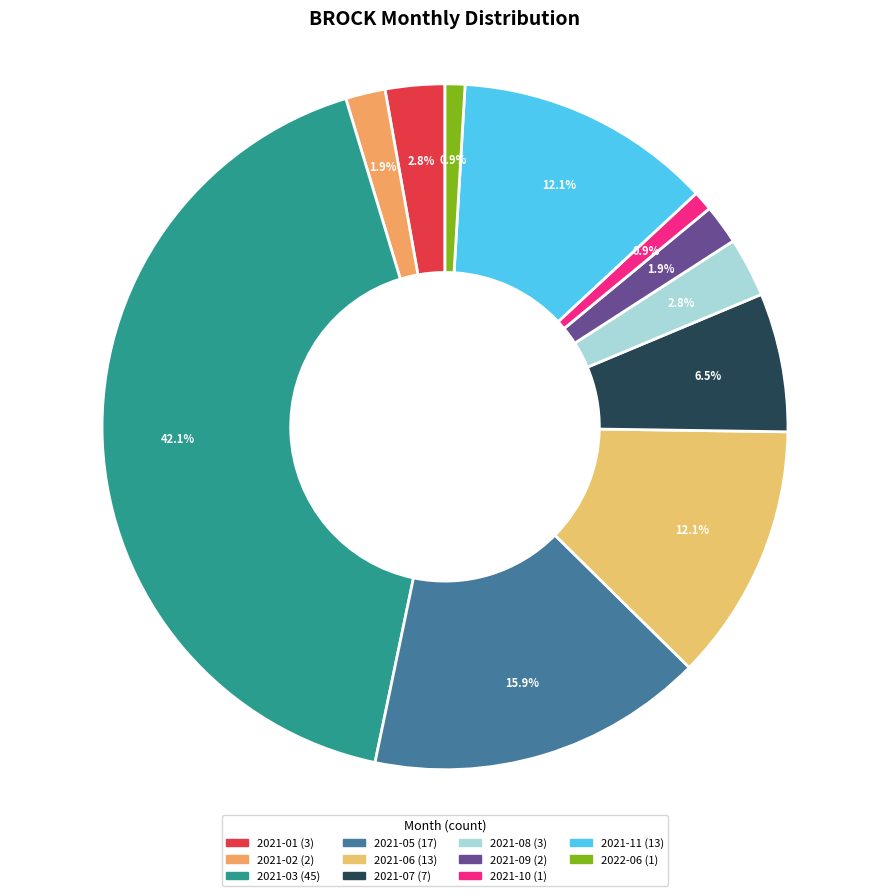

How many segments does this pie chart have?

11